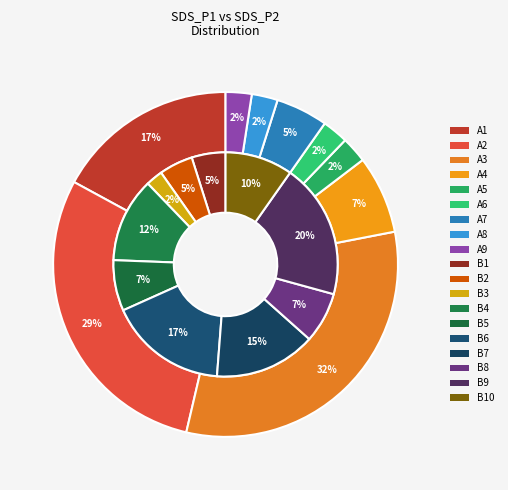

To the nearest percent, what portion does 26 represent?

3%